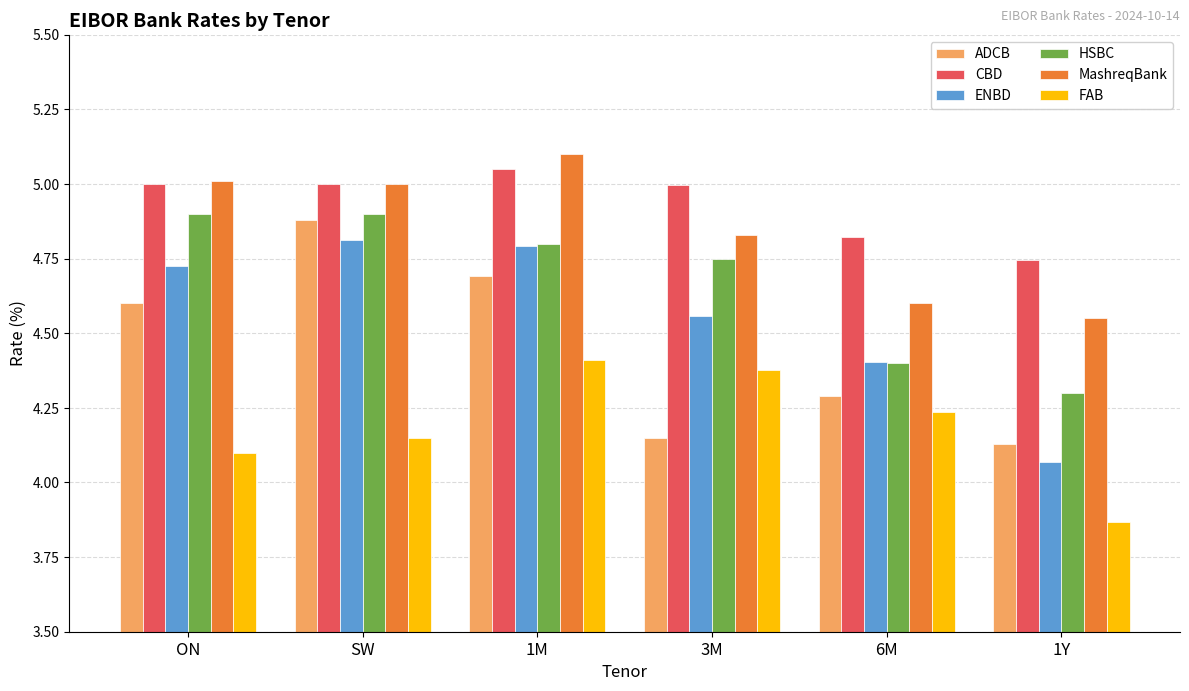

At which label does HSBC reach its minimum?

1Y